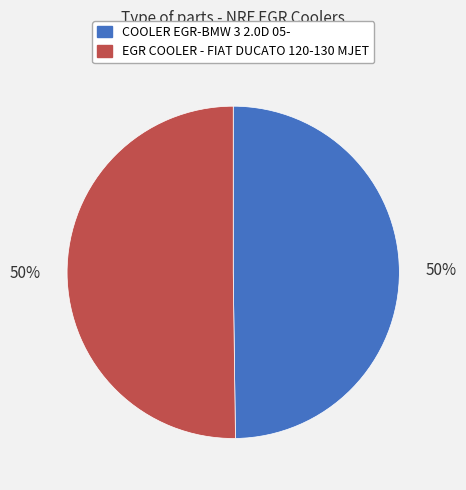

What is the ratio of the value at EGR COOLER - FIAT DUCATO 120-130 MJET to the value at COOLER EGR-BMW 3 2.0D 05-?

1.0